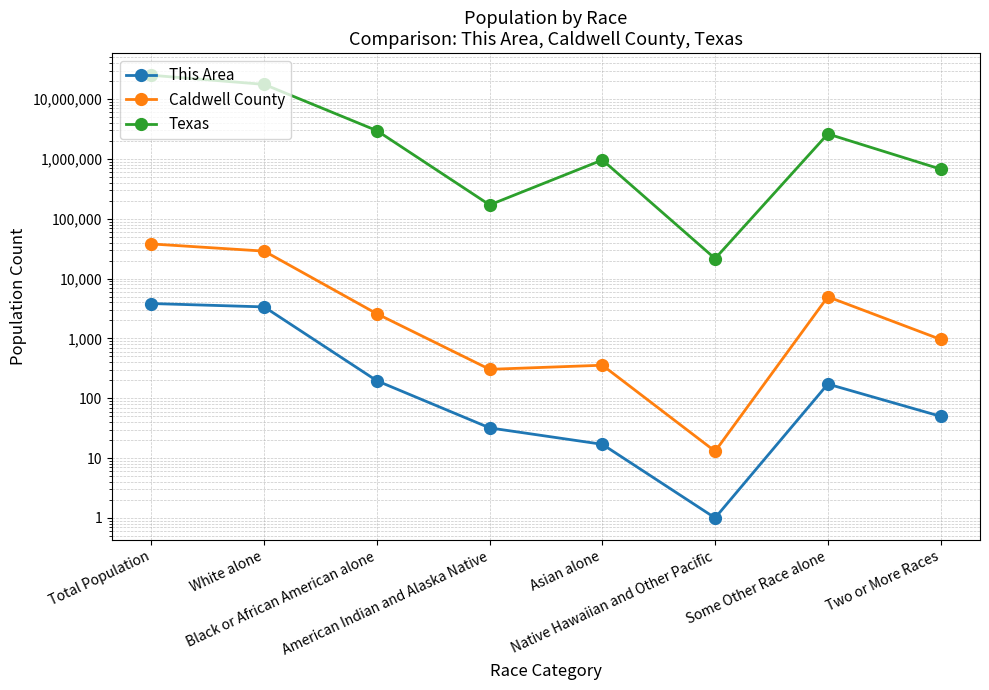

True or false: Texas and Caldwell County cross at least once.

False